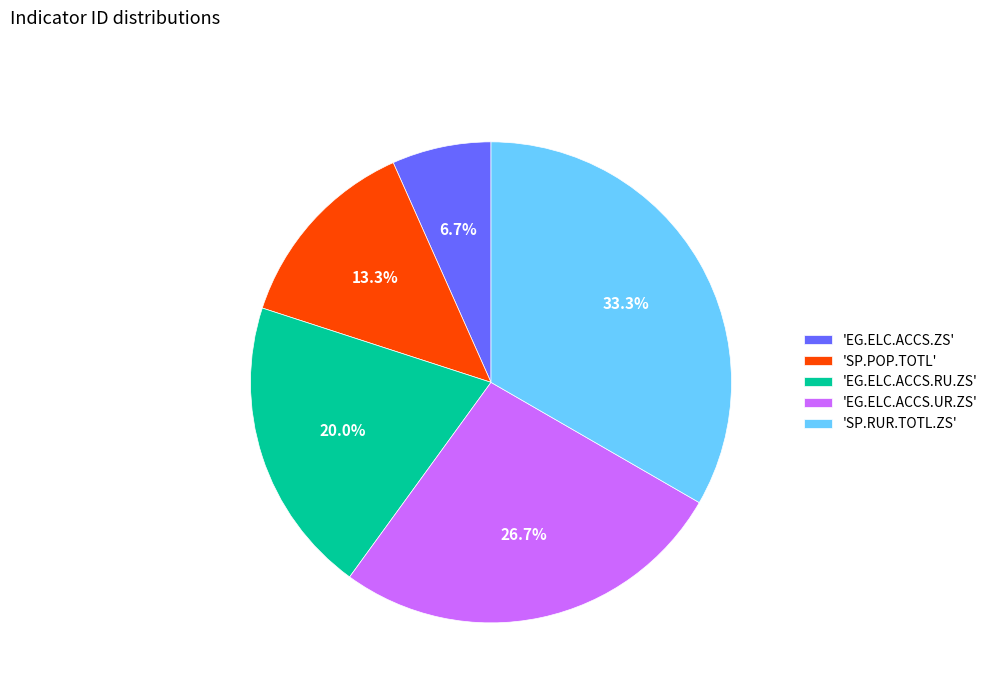

Is 'SP.POP.TOTL' the majority of the pie?

No